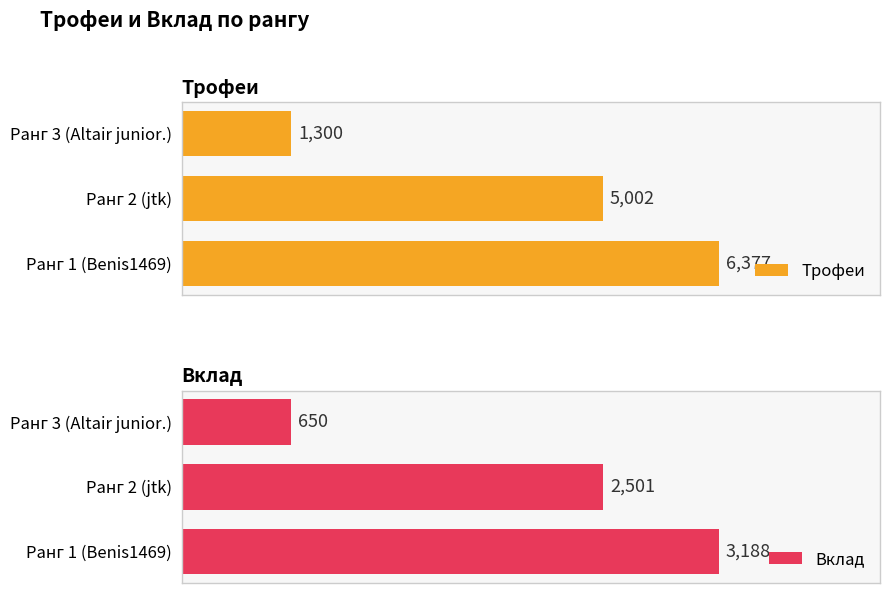

At how many categories does at least one series exceed 2025?

2